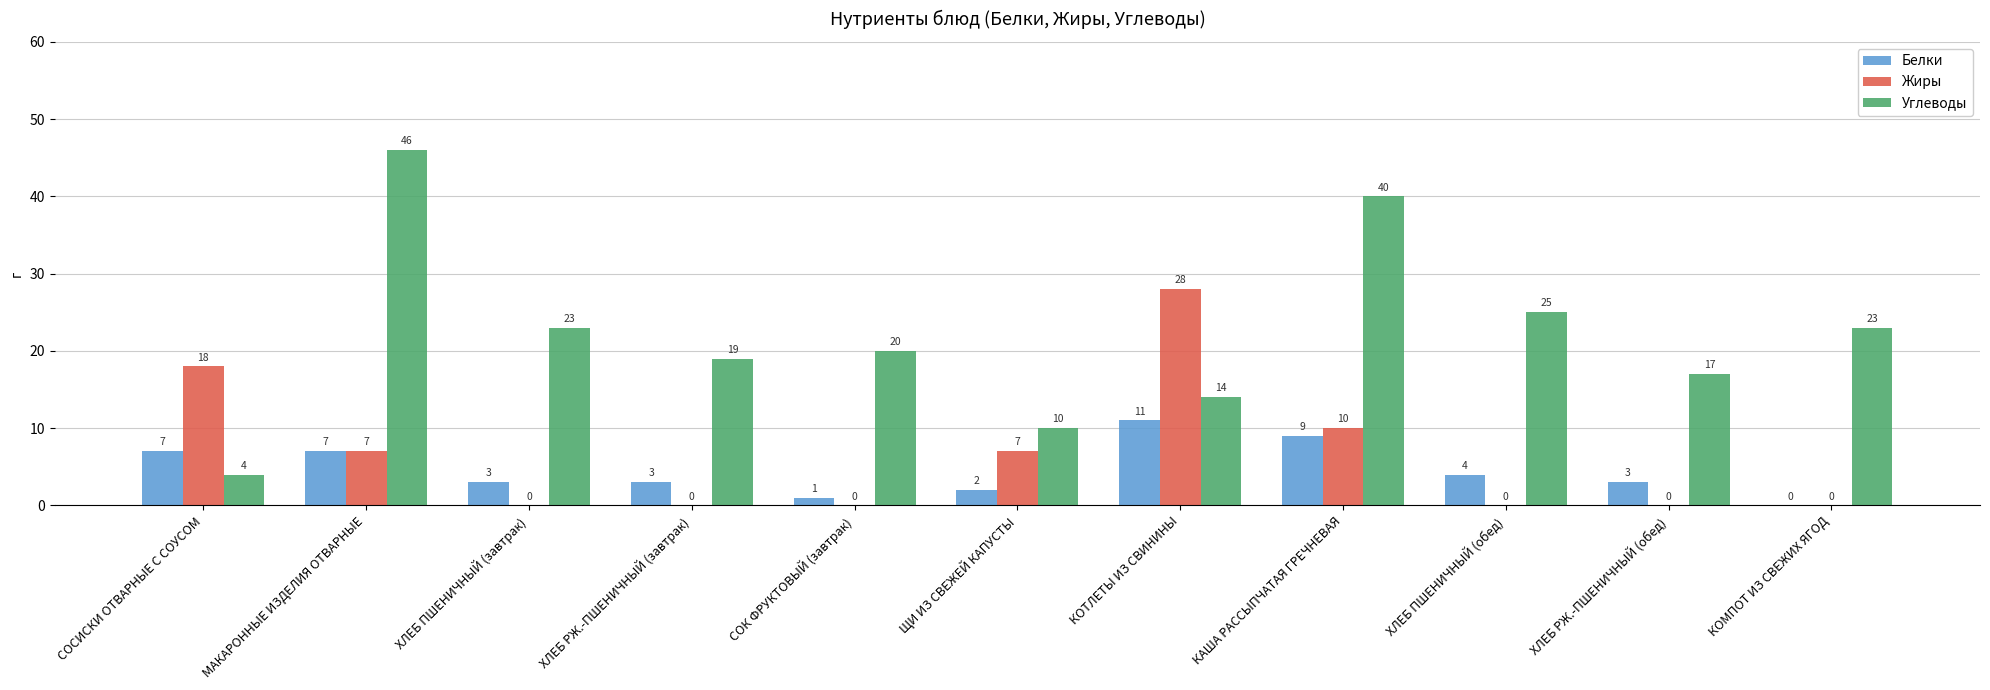

Where does the Углеводы series first go above 20?

МАКАРОННЫЕ ИЗДЕЛИЯ ОТВАРНЫЕ